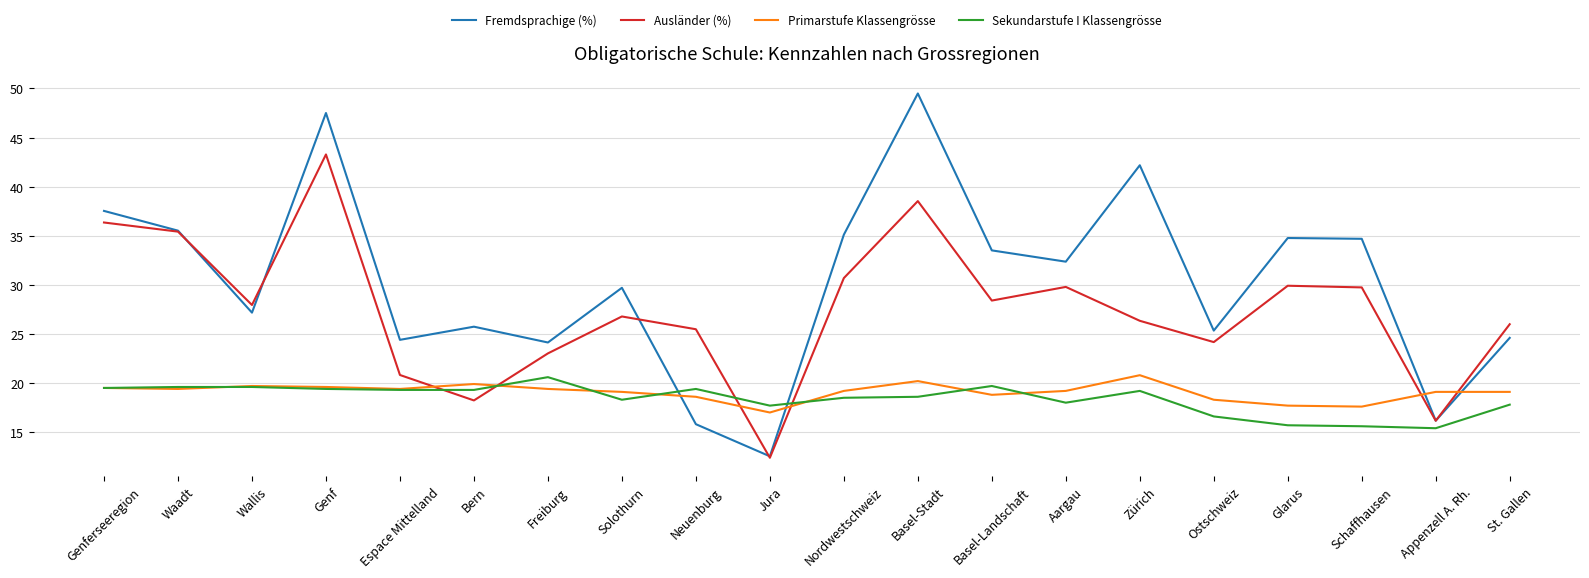

Read the Fremdsprachige (%) value at Nordwestschweiz.

35.1